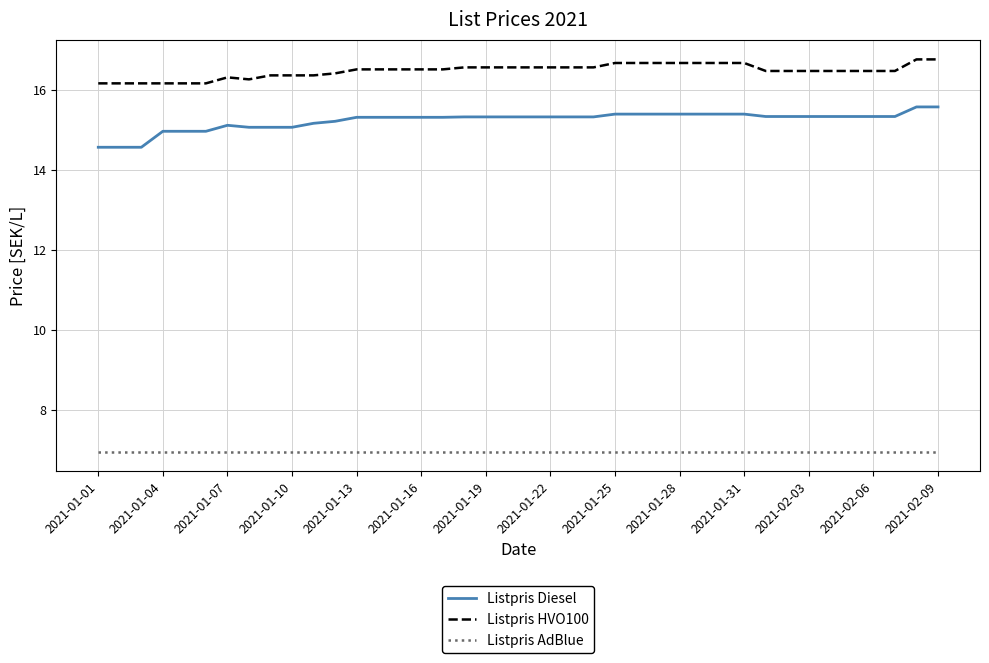

List the series in order of their peak value, highest first.

Listpris HVO100, Listpris Diesel, Listpris AdBlue